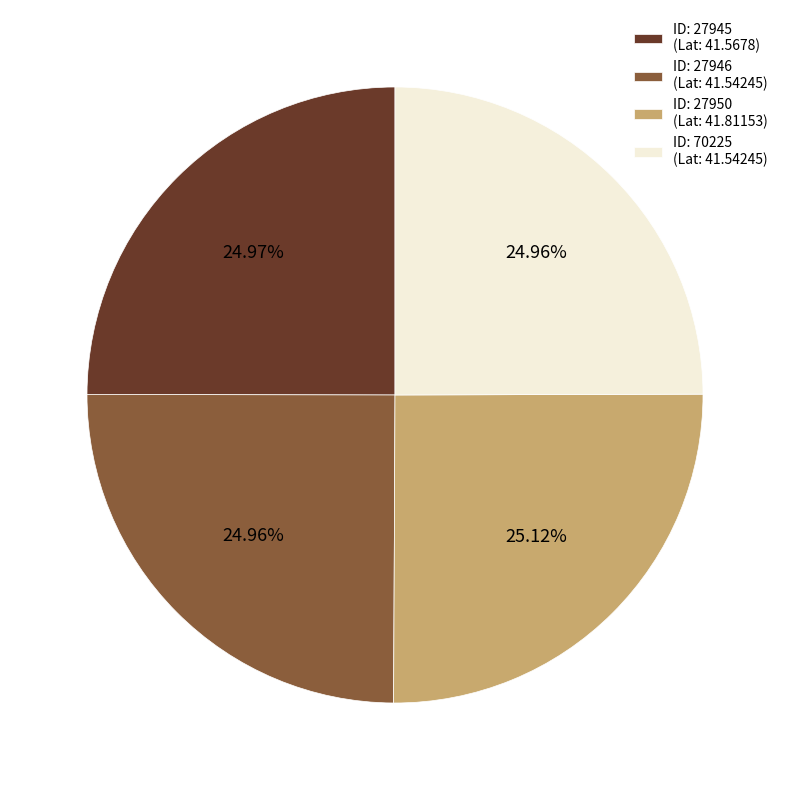

Approximately how many times larger is the value at ID: 27946 (Lat: 41.54245) compared to ID: 27950 (Lat: 41.81153)?

1.0